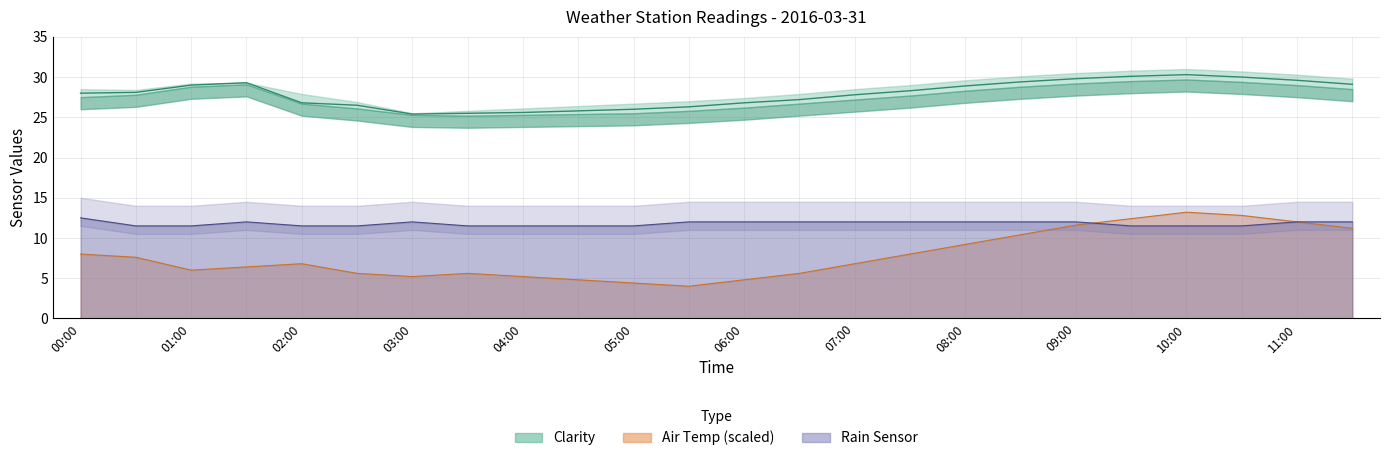

Between 06:00 and 09:30, which is larger?

09:30